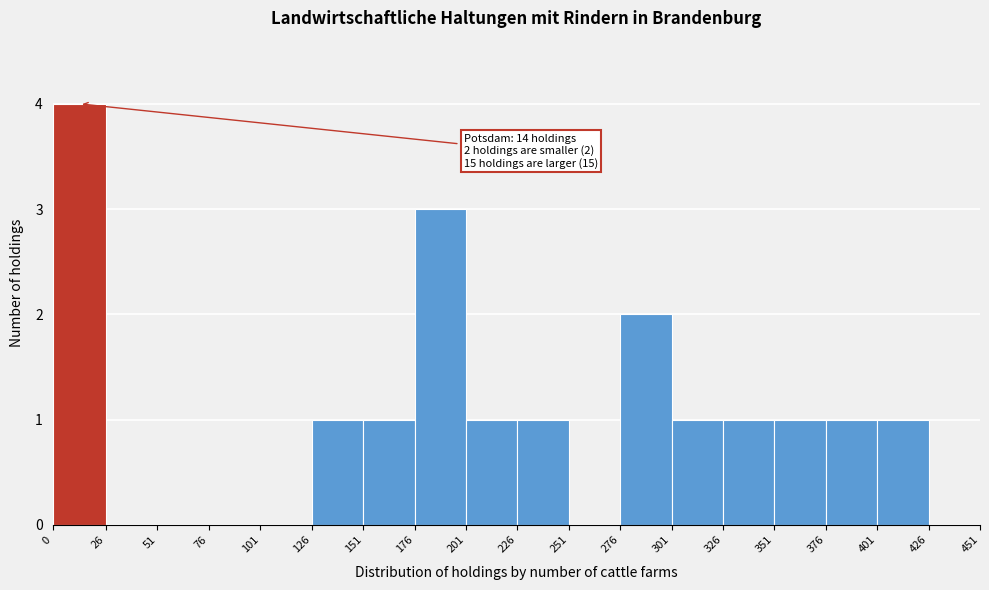

Which range on the x-axis has the tallest bar?

0 to 26